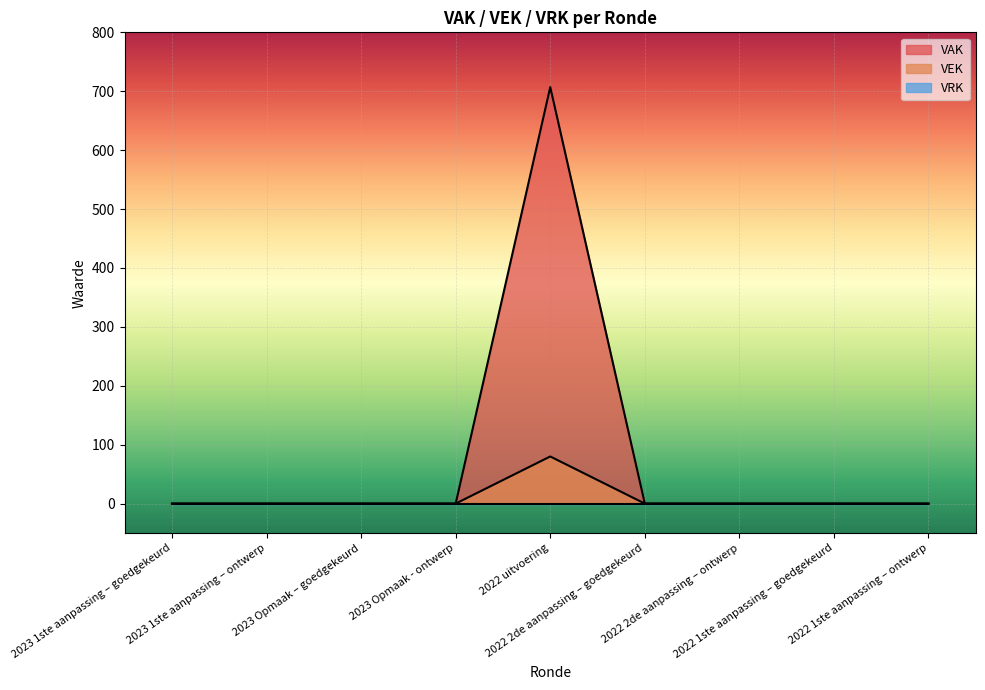

True or false: VEK has a value of -37 at 2022 2de aanpassing – goedgekeurd.

False